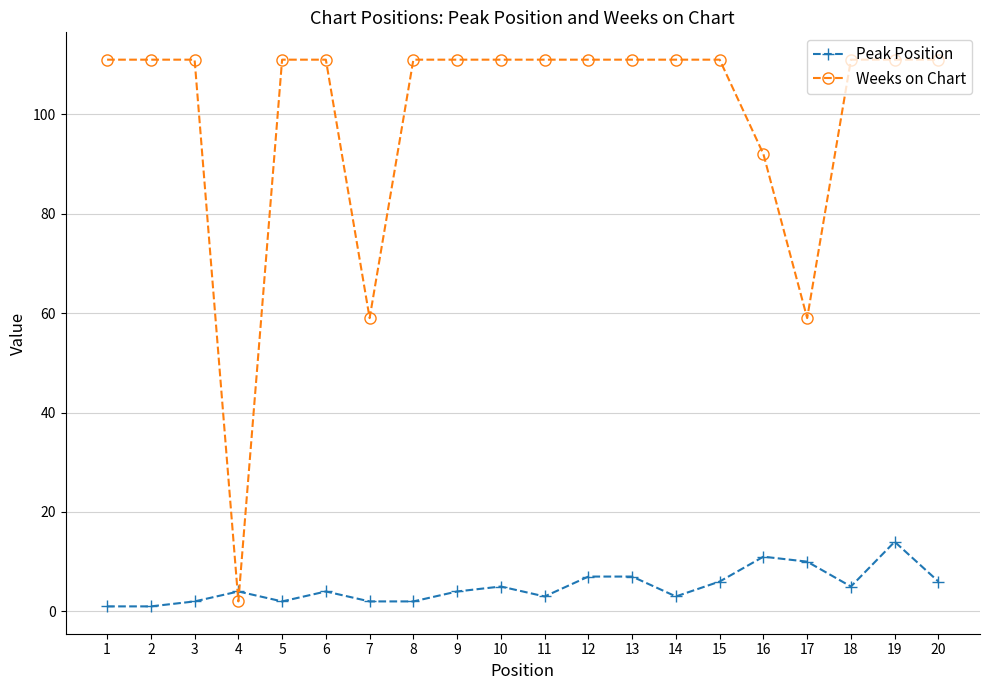

What is the highest value of the Weeks on Chart series?

111